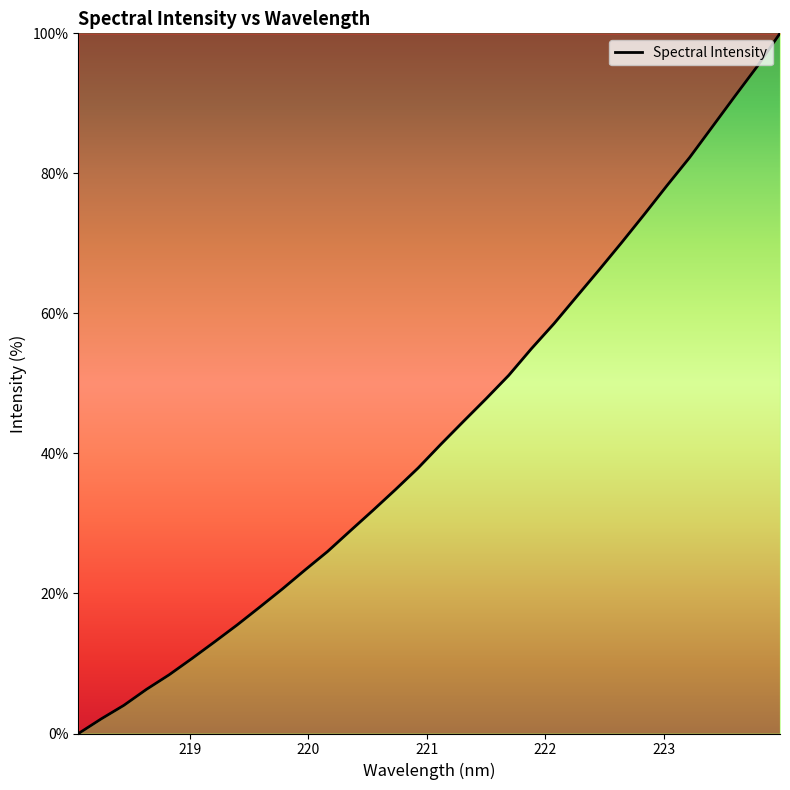

What is the greatest value displayed?

100.0